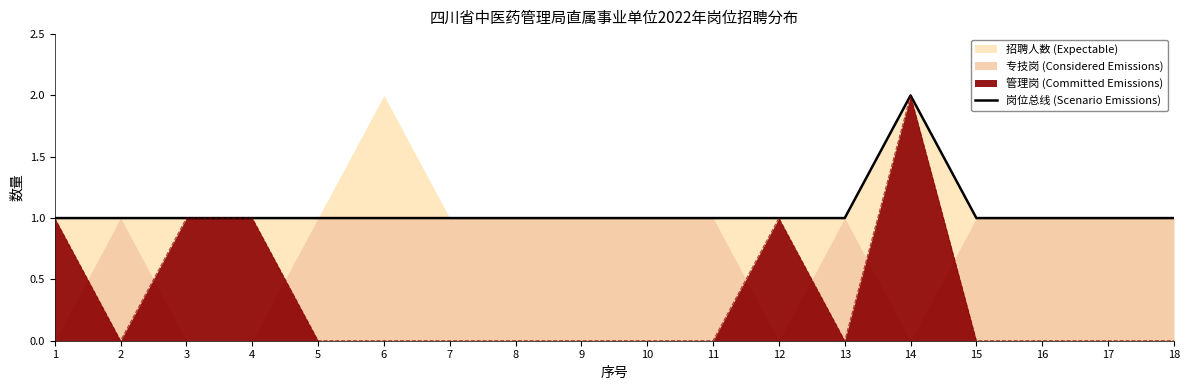

What is the value of the 3rd point from the left?

1